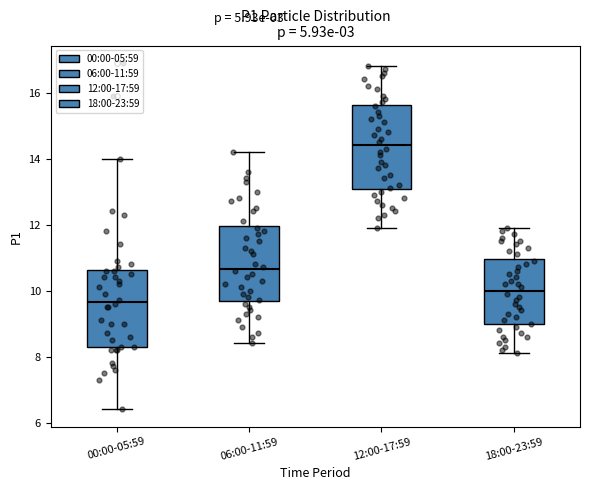

Which box's median line is the lowest?

00:00-05:59